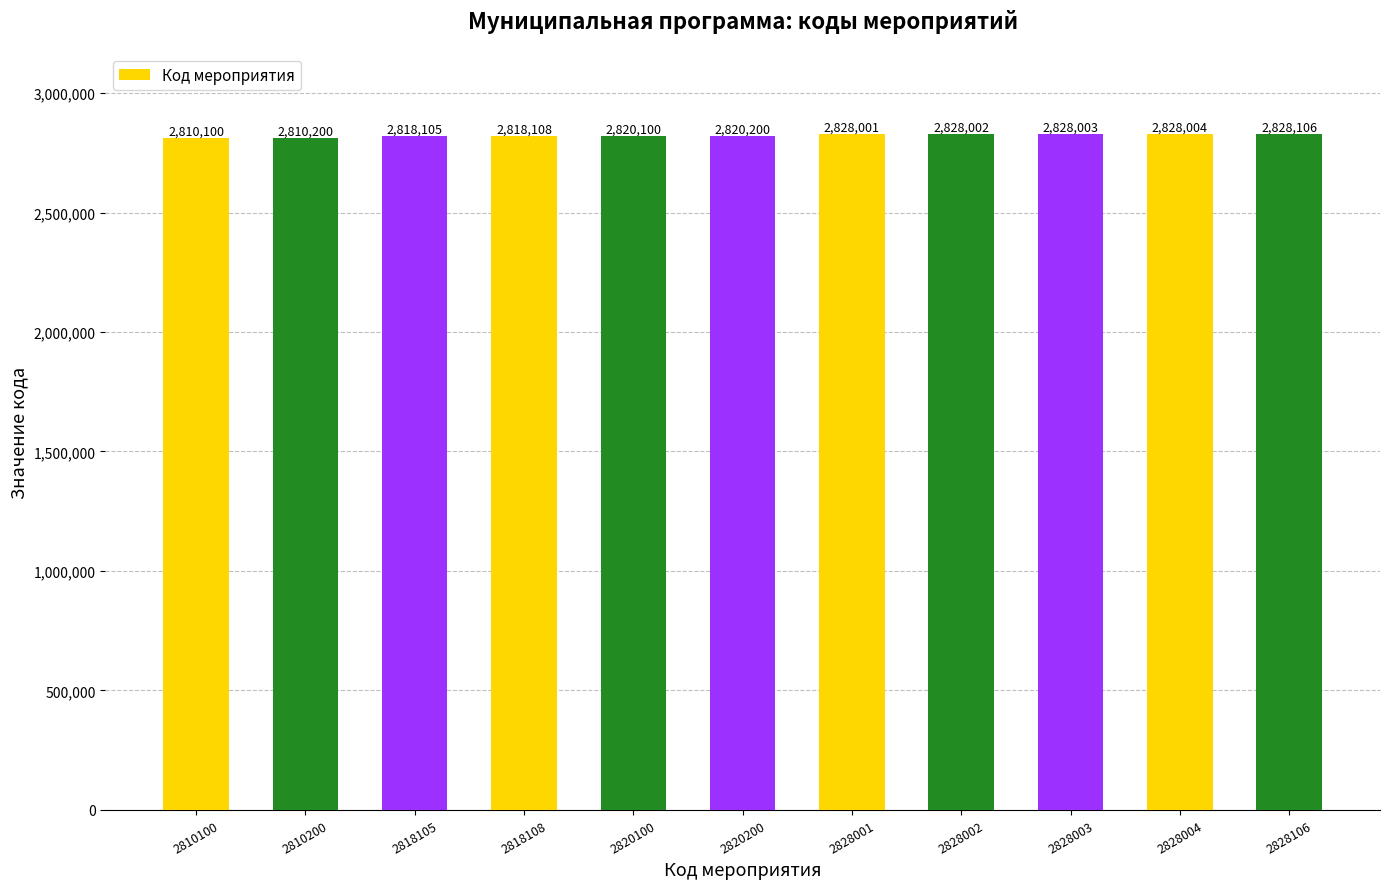

Does the chart contain any negative values?

No